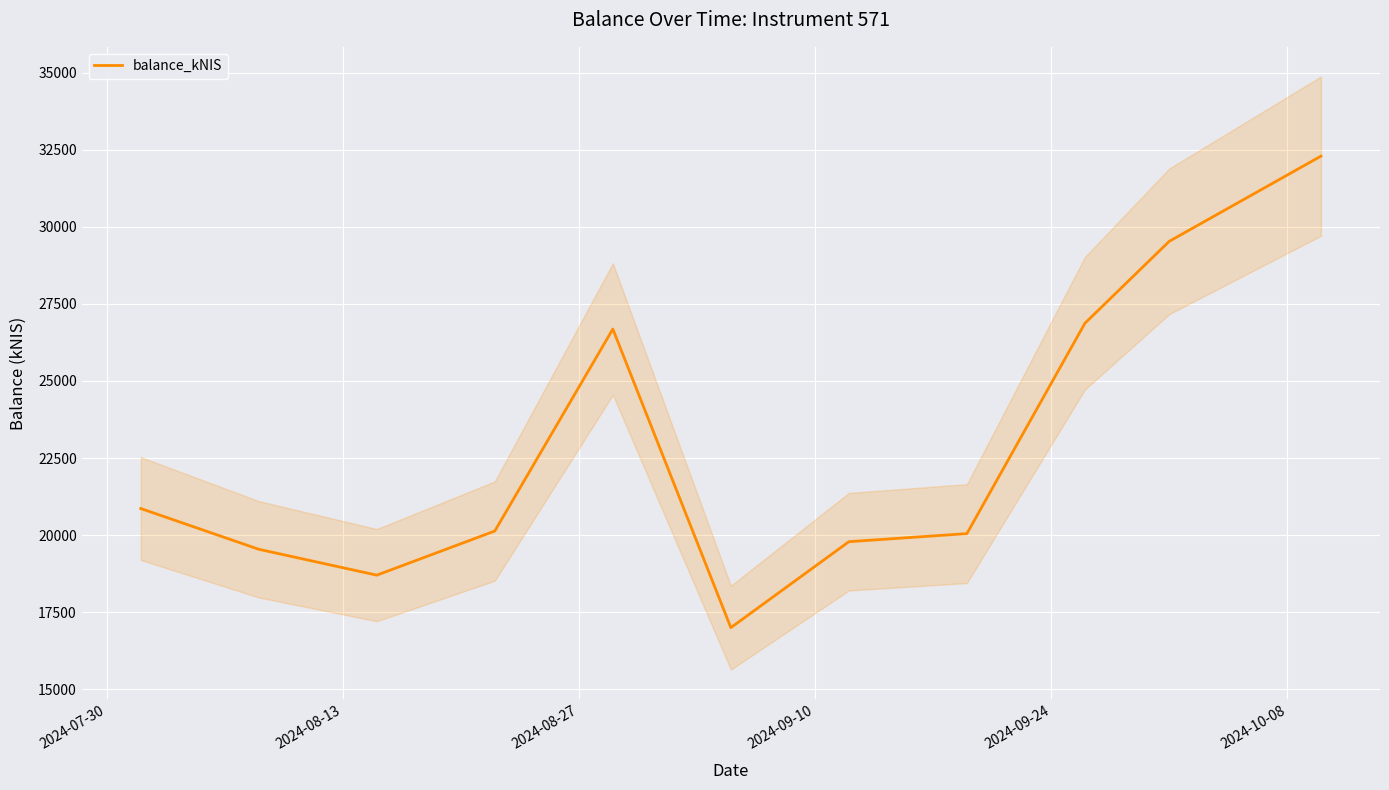

Reading left to right, transcribe all the data shown in this chart.

20862.4	19540.2	18700.7	20132.3	26684.6	16997.9	19786.2	20048.4	26874.0	29530.5	32294.4